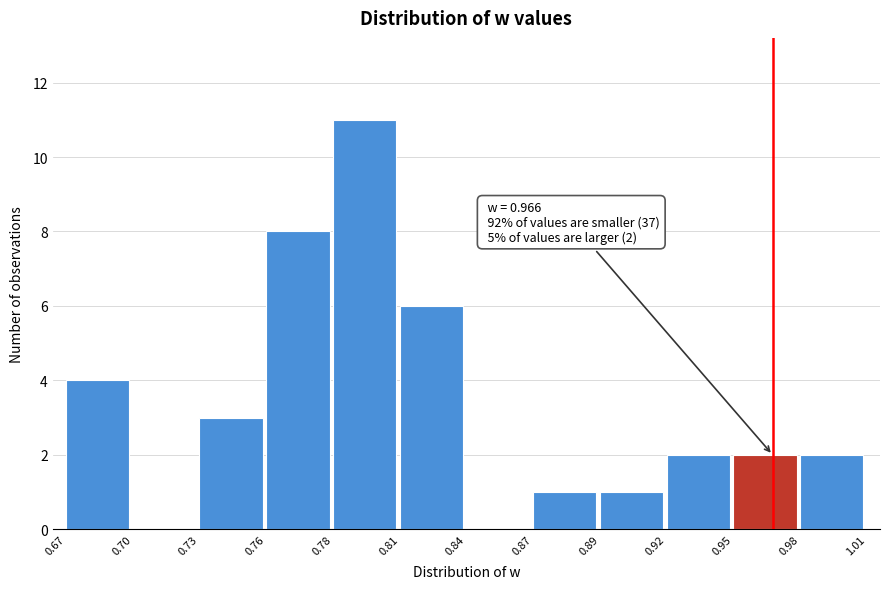

Reading left to right, list all the values displayed in this chart.

0.67=4	0.70=0	0.73=3	0.76=8	0.78=11	0.81=6	0.84=0	0.87=1	0.89=1	0.92=2	0.95=2	0.98=2